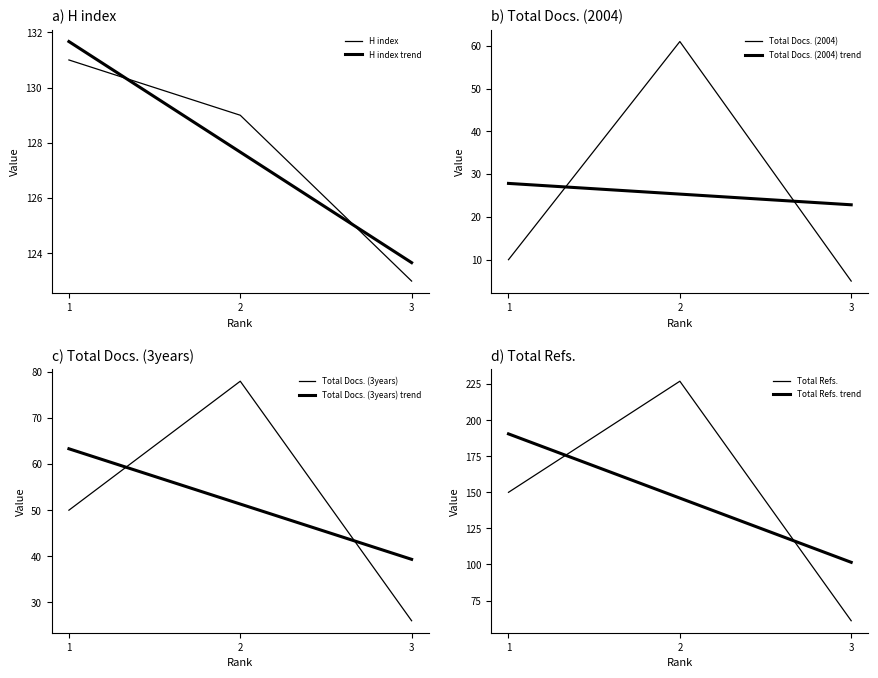

True or false: H index has a value of 65 at 1.

False